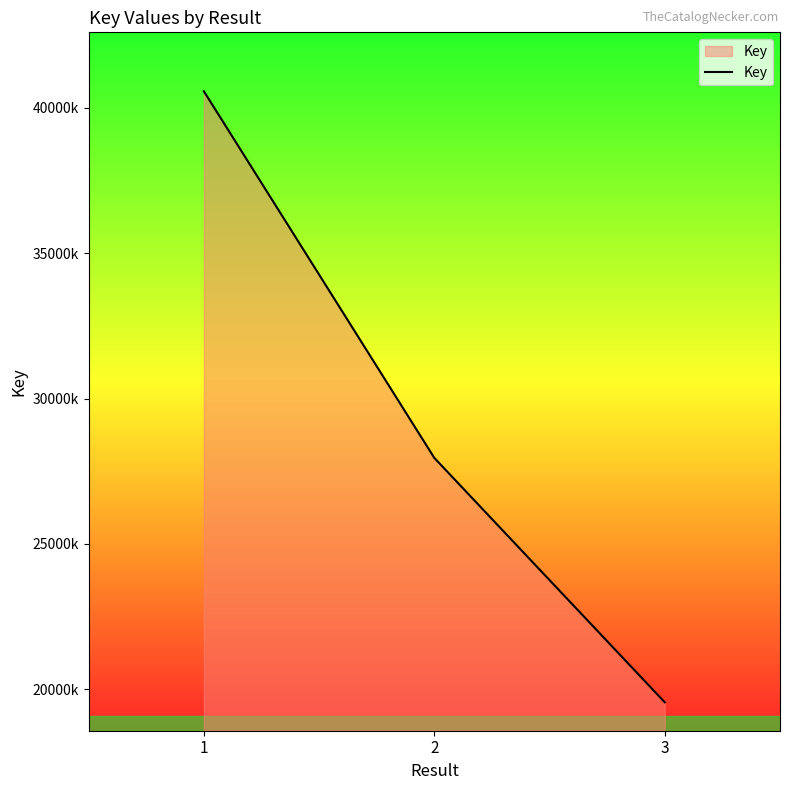

Is this an area chart (filled region under the line)?

Yes